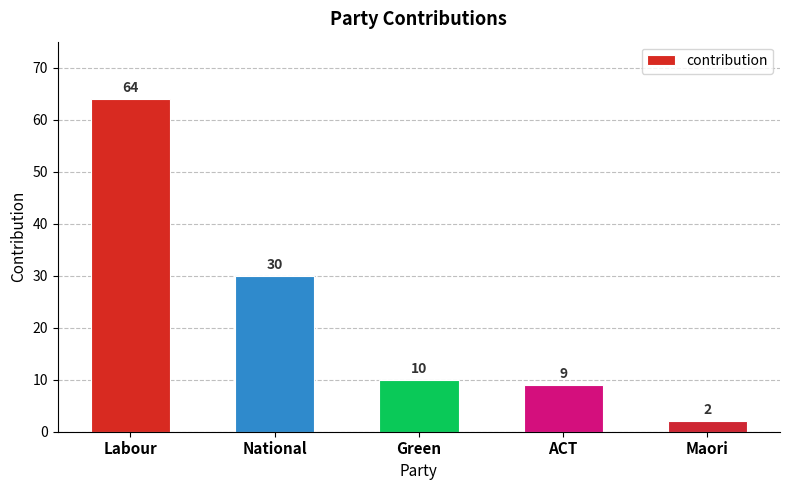

Where is the data nearest to the value 33?

National